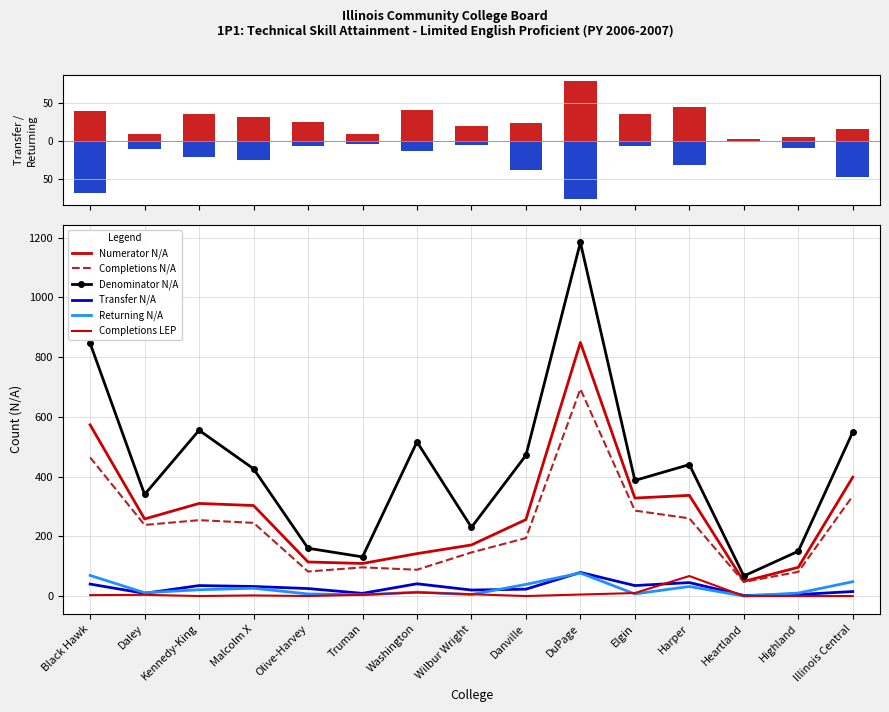

What are all the series names shown in the legend?

Transfer N/A, Returning N/A, Numerator N/A, Completions N/A, Denominator N/A, Completions LEP